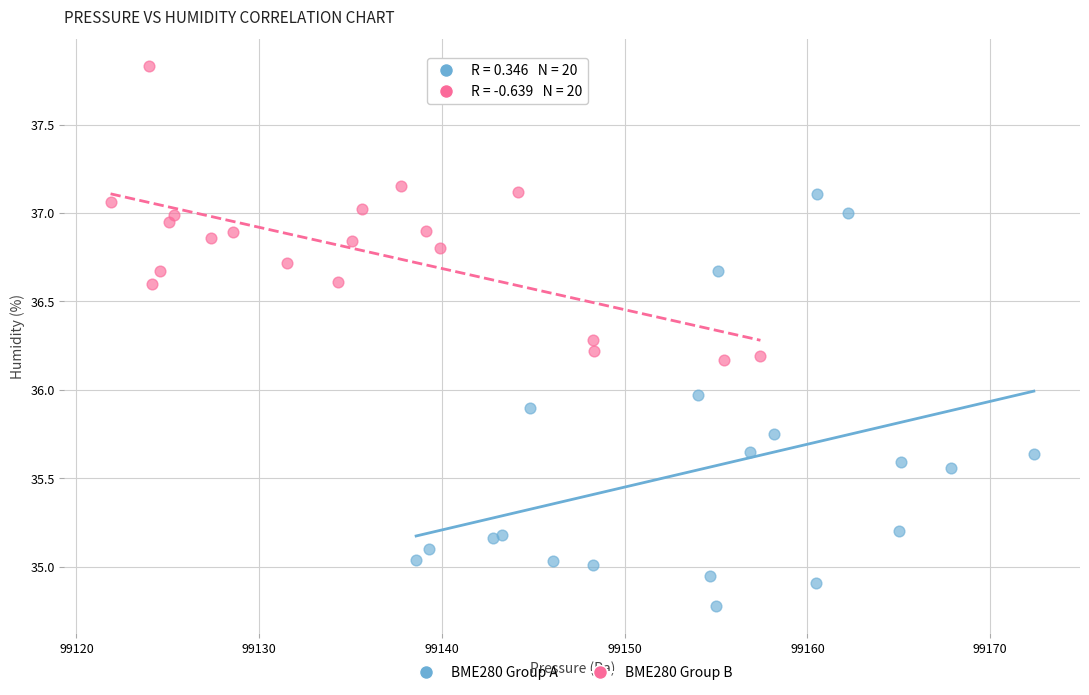

What are all the series names shown in the legend?

BME280 Group A, BME280 Group B